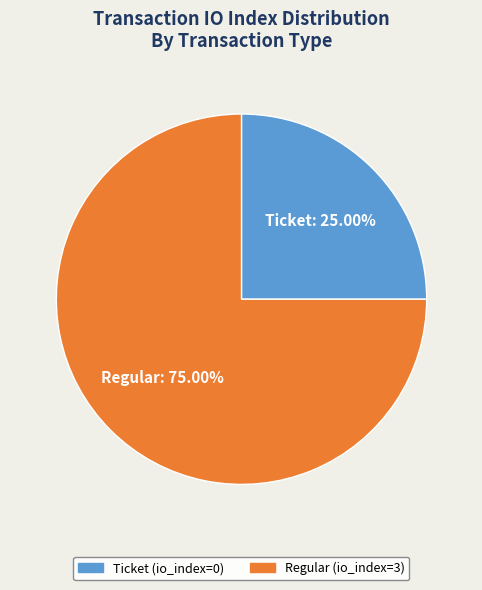

Do Ticket and Regular together represent more than half of the pie?

Yes